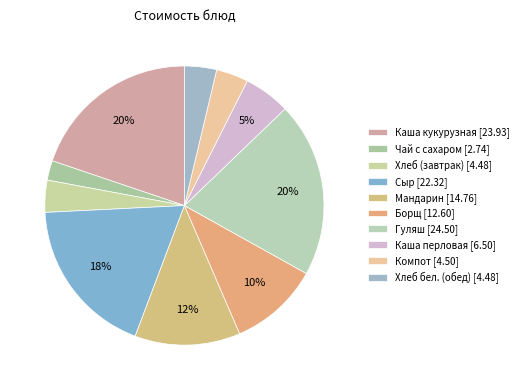

The Сыр slice represents 18% of the pie. True or false?

True